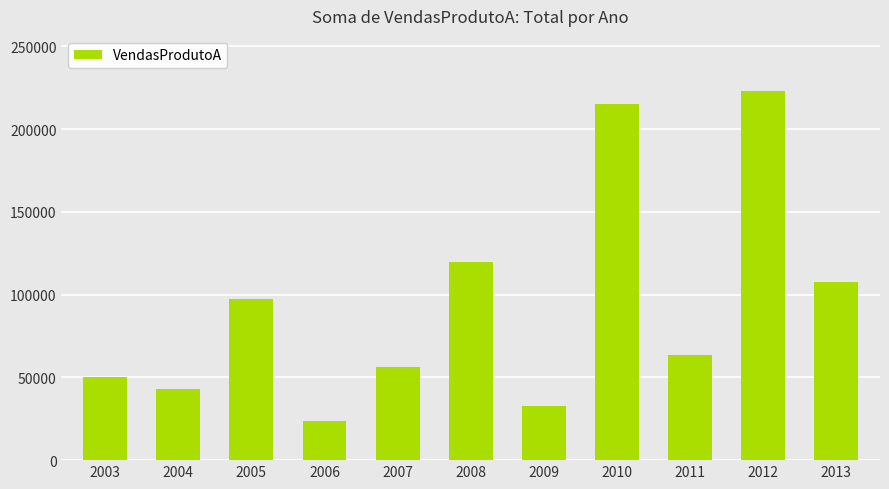

Which category has the lowest value across all series?

2006